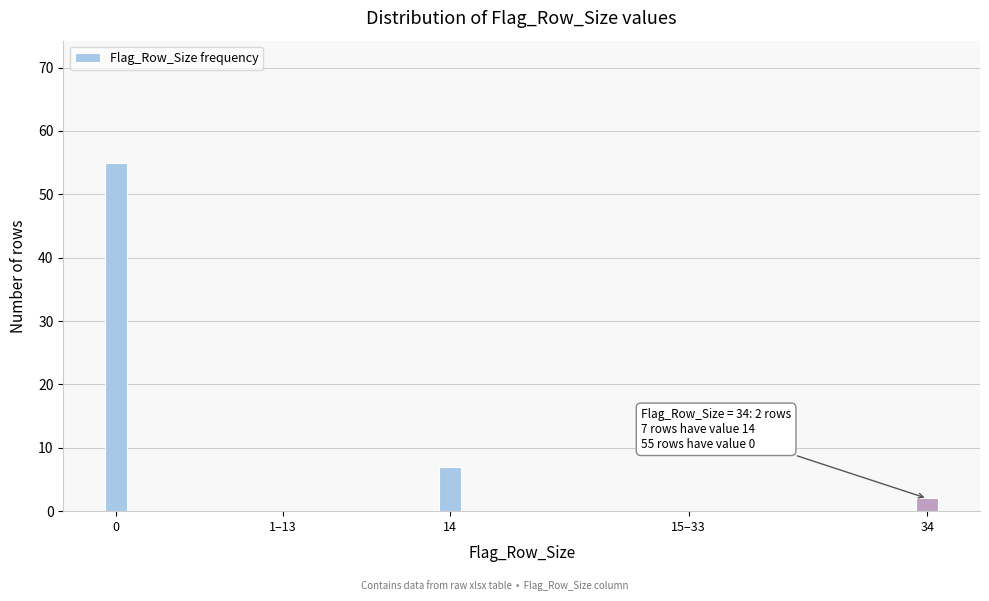

Reading left to right, extract all data points from this chart.

0=55	1–13=0	14=7	15–33=0	34=2